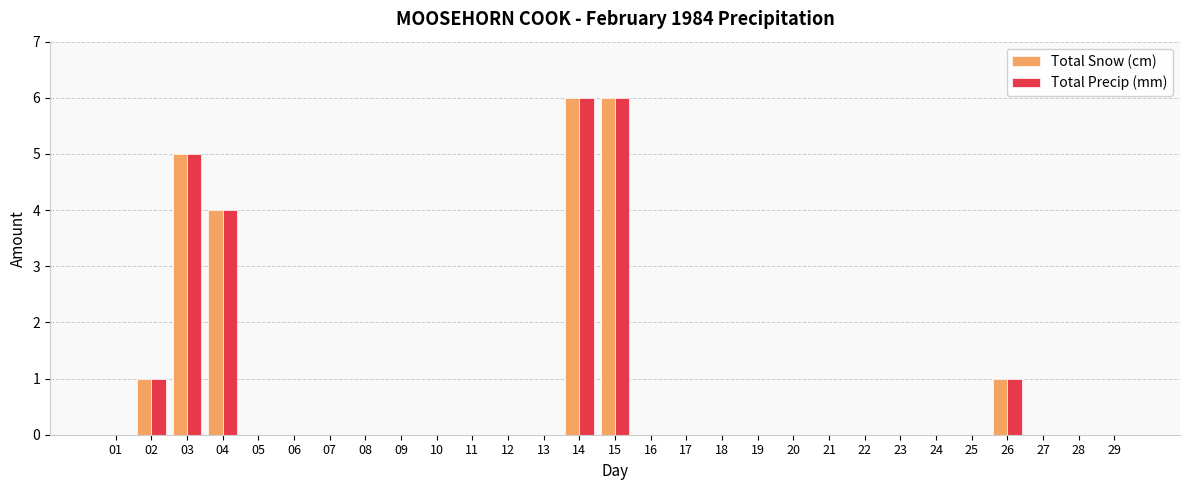

How many groups of bars are there?

29